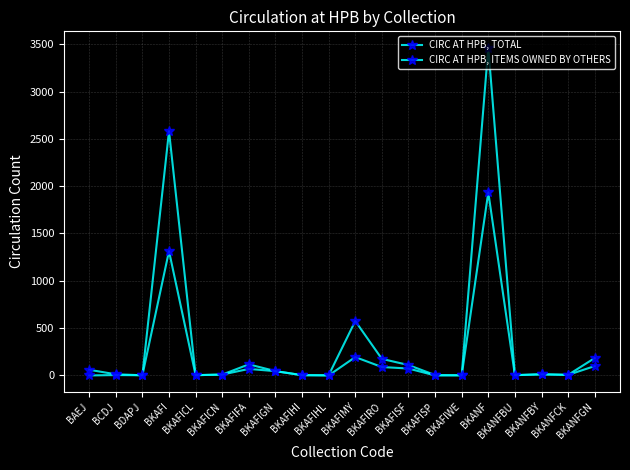

Does the chart have visible grid lines?

Yes